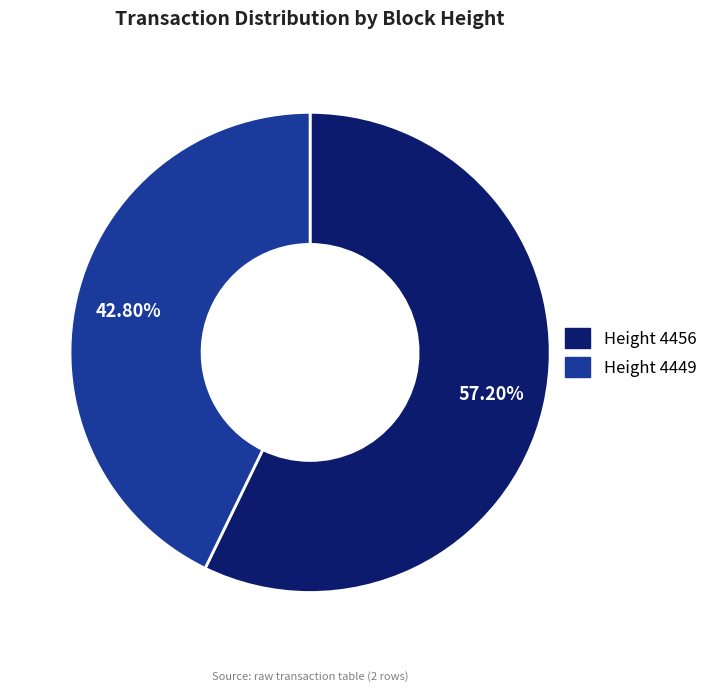

Is there a majority slice in this chart?

Yes